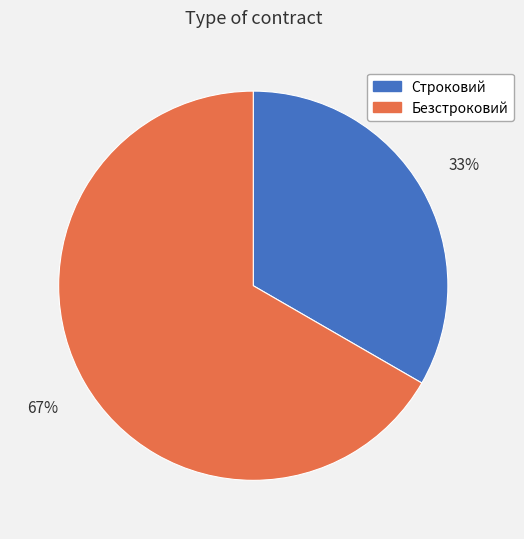

Approximately how many times larger is the value at Строковий compared to Безстроковий?

0.5